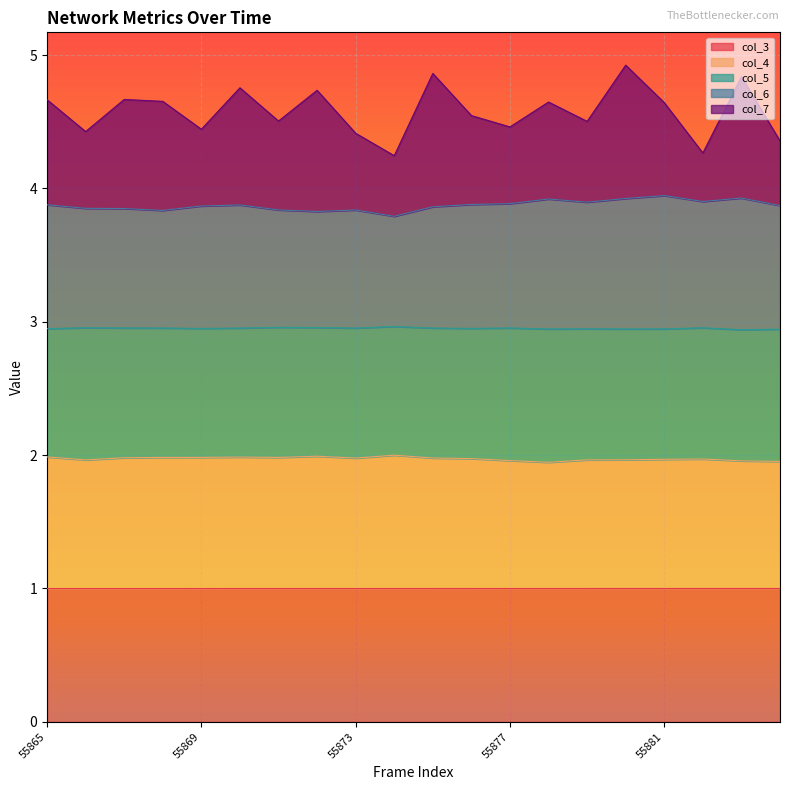

True or false: col_6 and col_3 intersect in this chart.

False